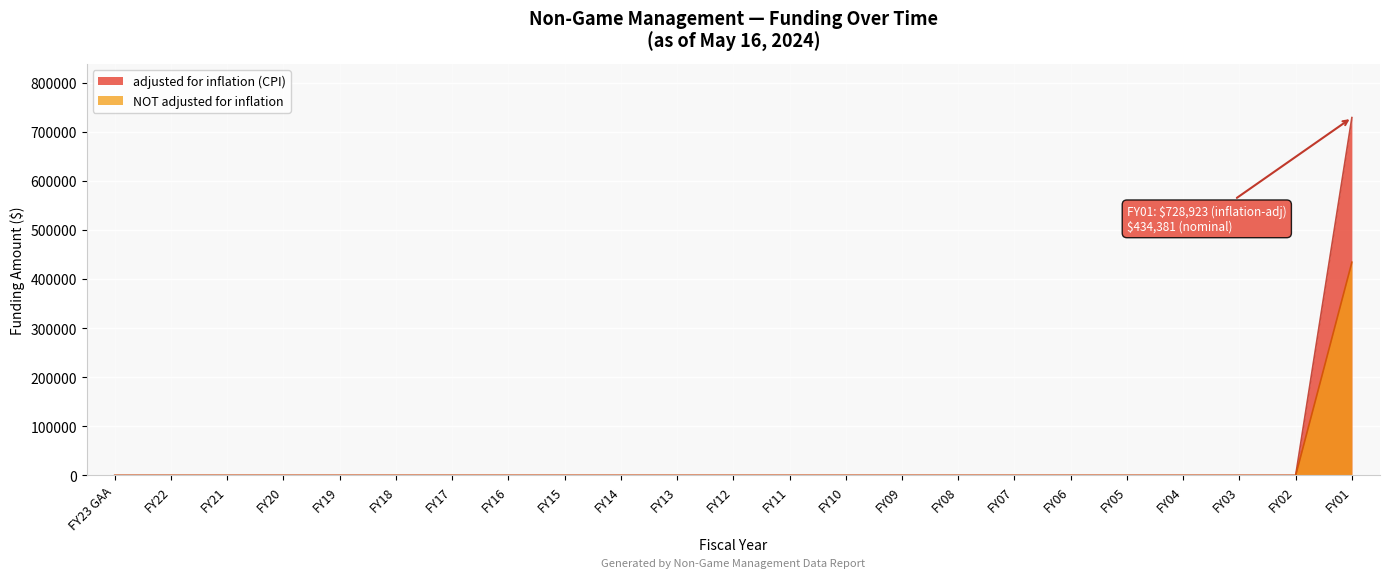

True or false: adjusted for inflation (CPI) has a value of 0 at FY11.

True